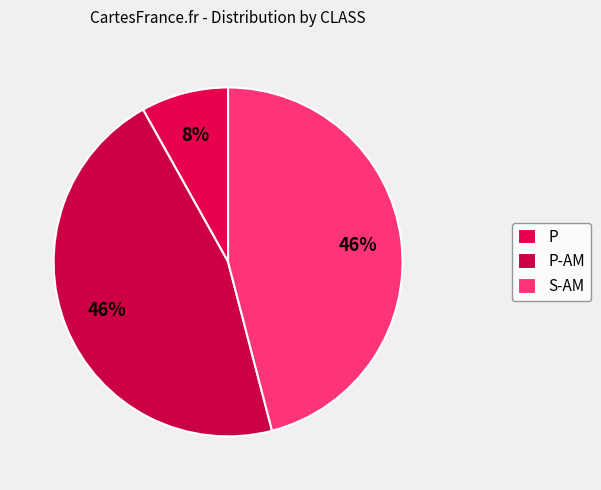

Approximately how many times larger is the value at P-AM compared to S-AM?

1.0